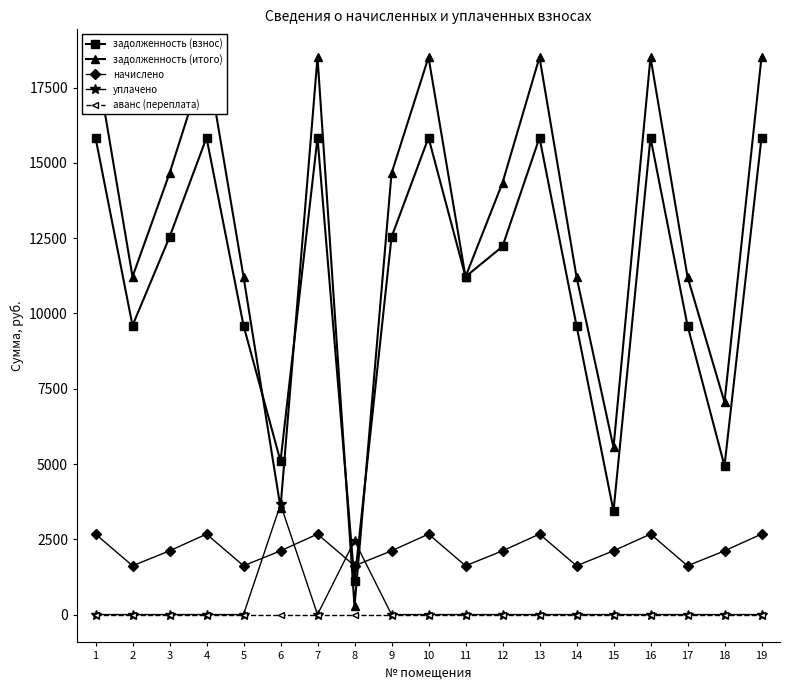

What is the value of the начислено point at the 14th from the left?

1620.0